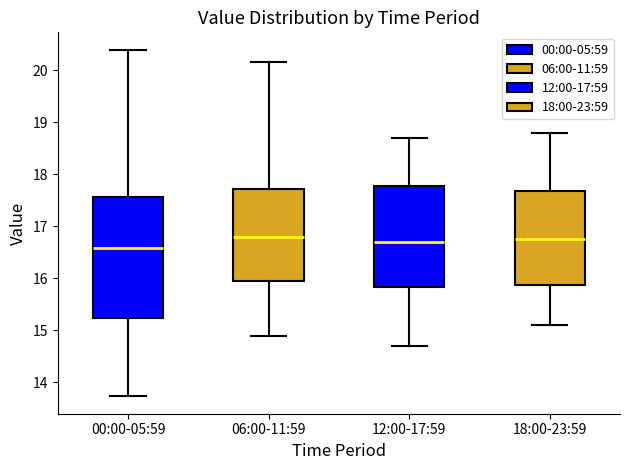

Reading left to right, read every box against the y-axis: the position of its median line, the range the box covers, and the ends of its whiskers. The values are not printed on the chart, so give them approximately, as read against the axis.

00:00-05:59: median 16.6, box 15.2 to 17.6, whiskers 13.7 to 20.4
06:00-11:59: median 16.8, box 16.0 to 17.7, whiskers 14.9 to 20.2
12:00-17:59: median 16.7, box 15.8 to 17.8, whiskers 14.7 to 18.7
18:00-23:59: median 16.8, box 15.9 to 17.7, whiskers 15.1 to 18.8